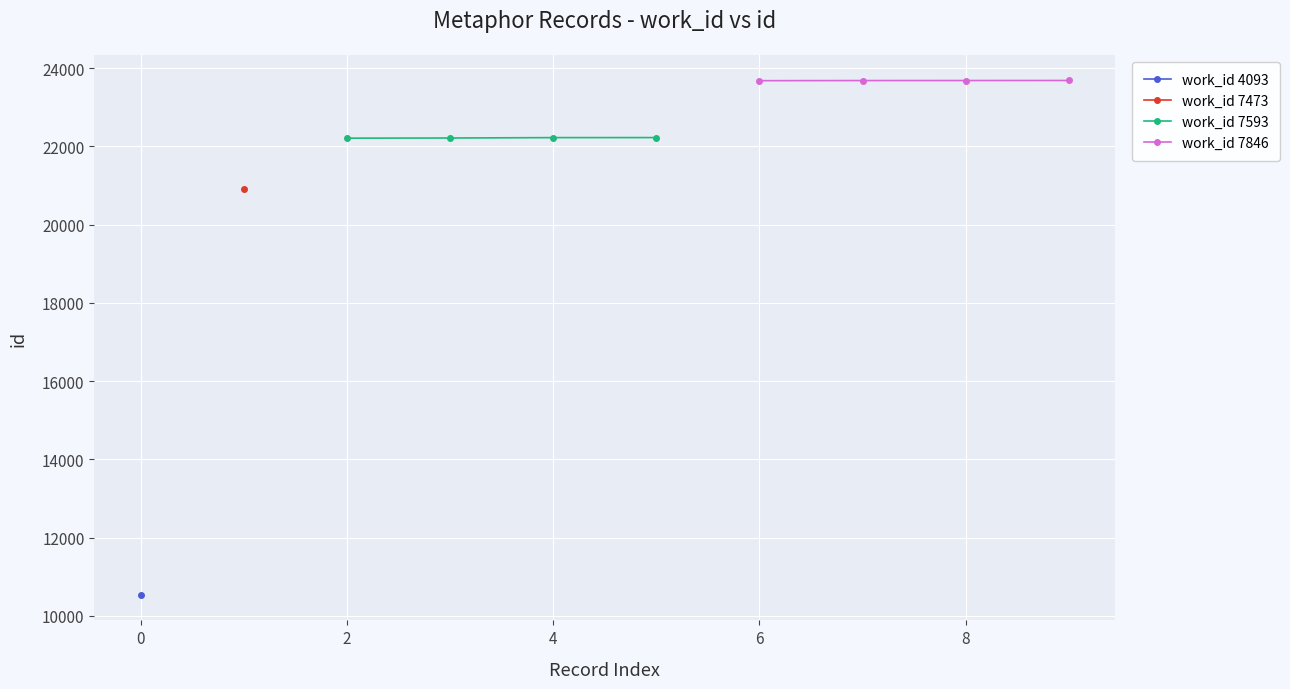

Which series has the largest total across all categories?

work_id 7846